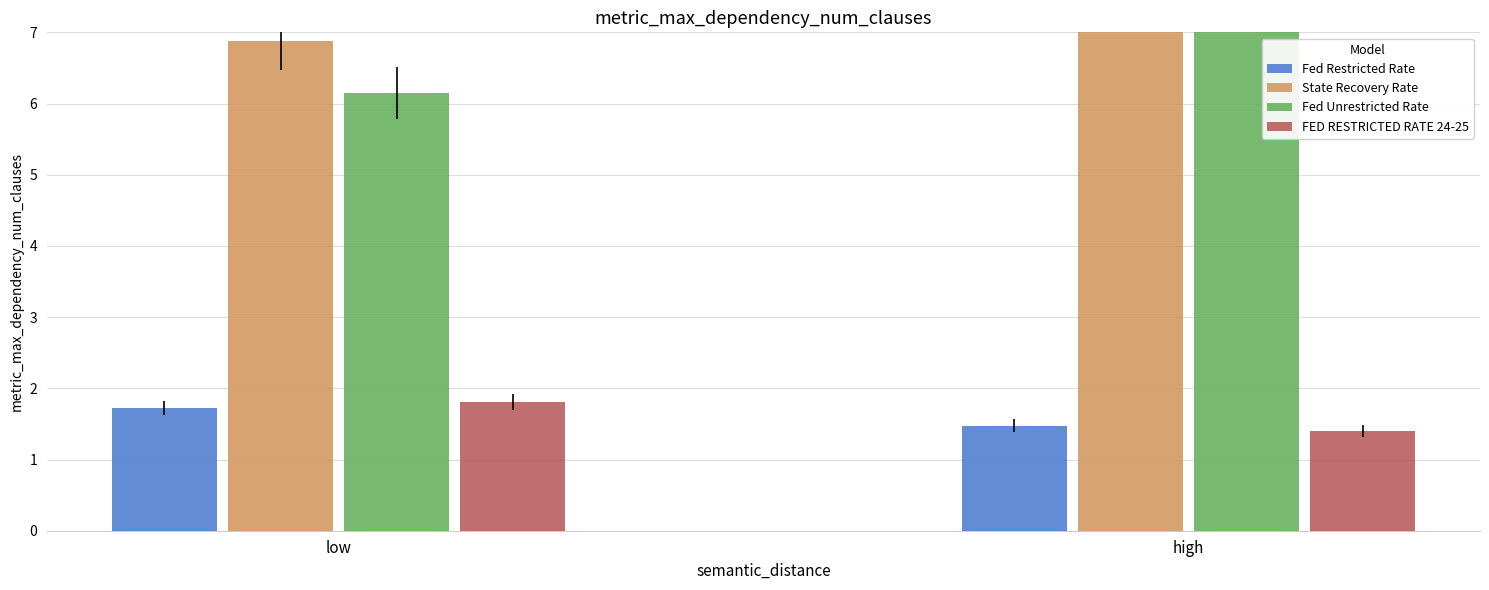

What is the sum of all Fed Restricted Rate values?

3.2